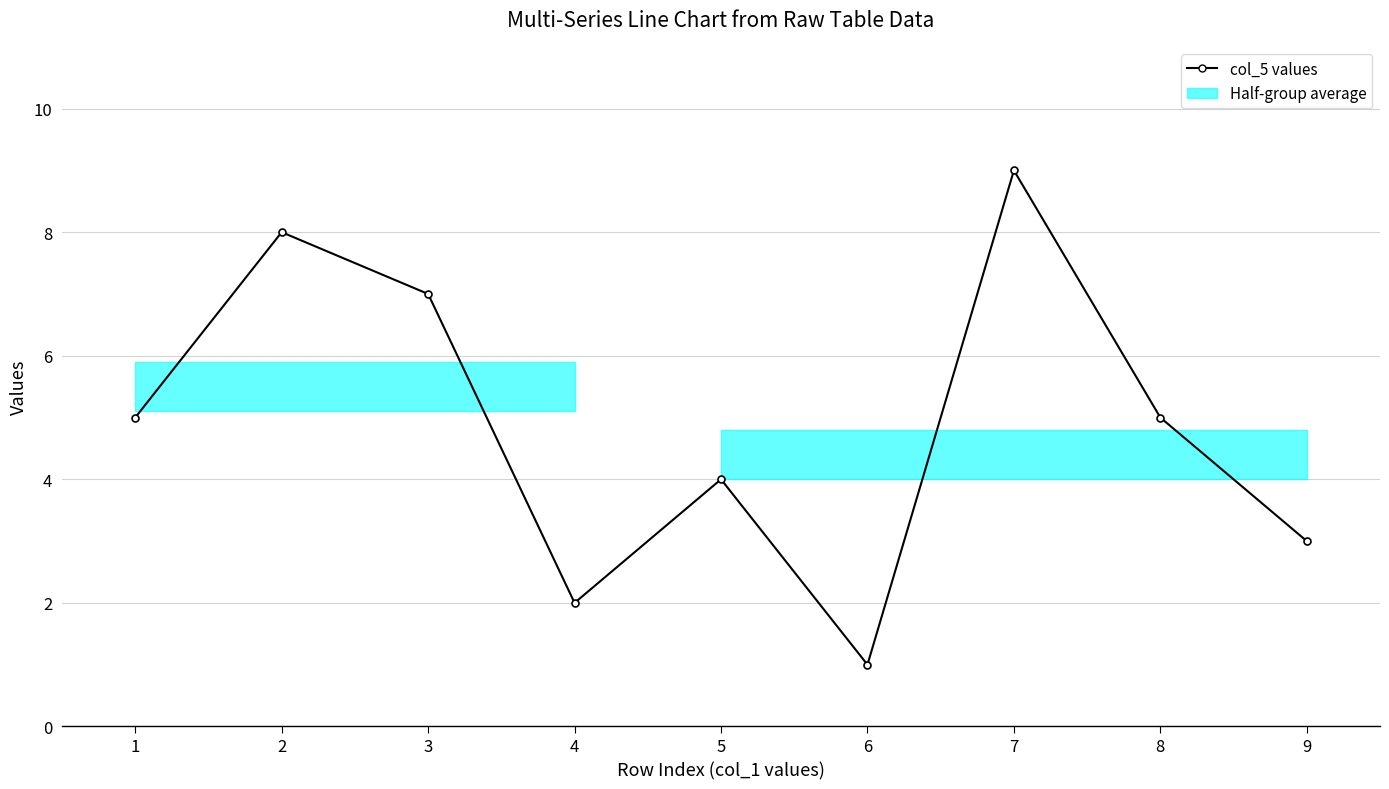

What is the difference between the values at 7 and 9?

6